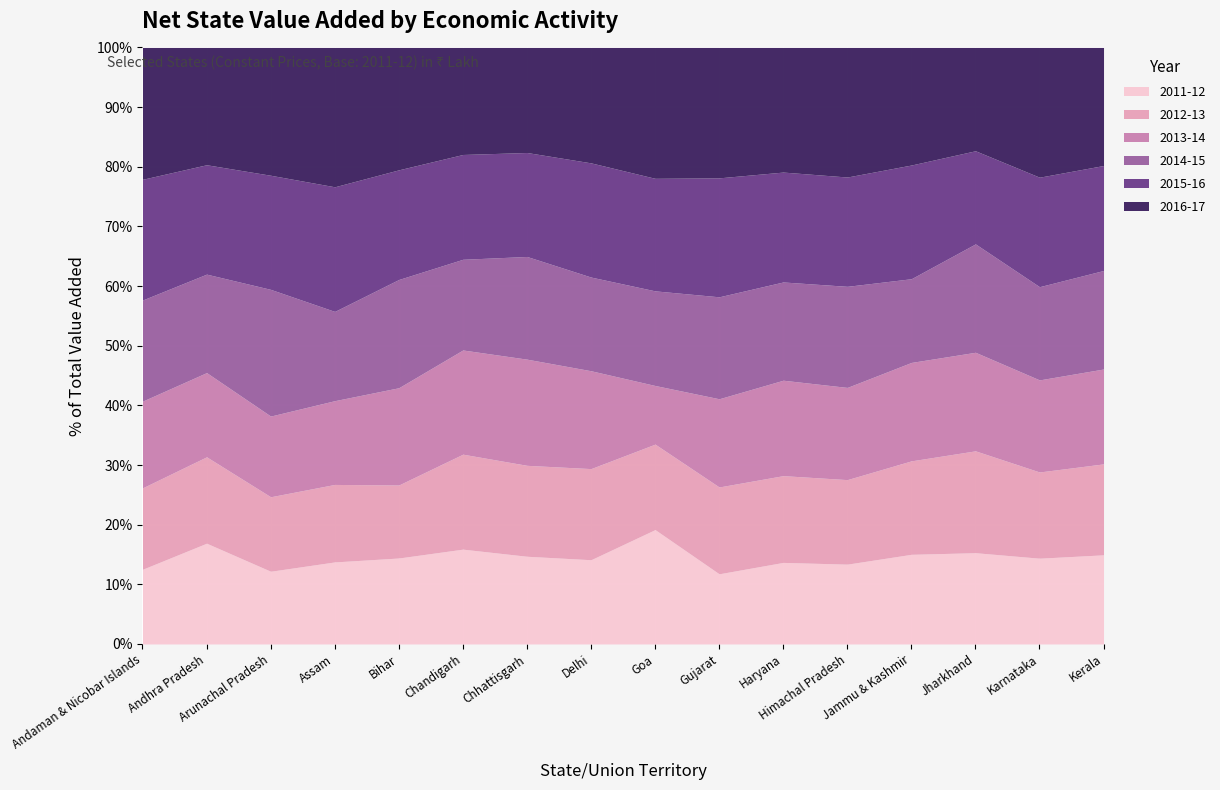

What position from the left is Jammu & Kashmir?

13